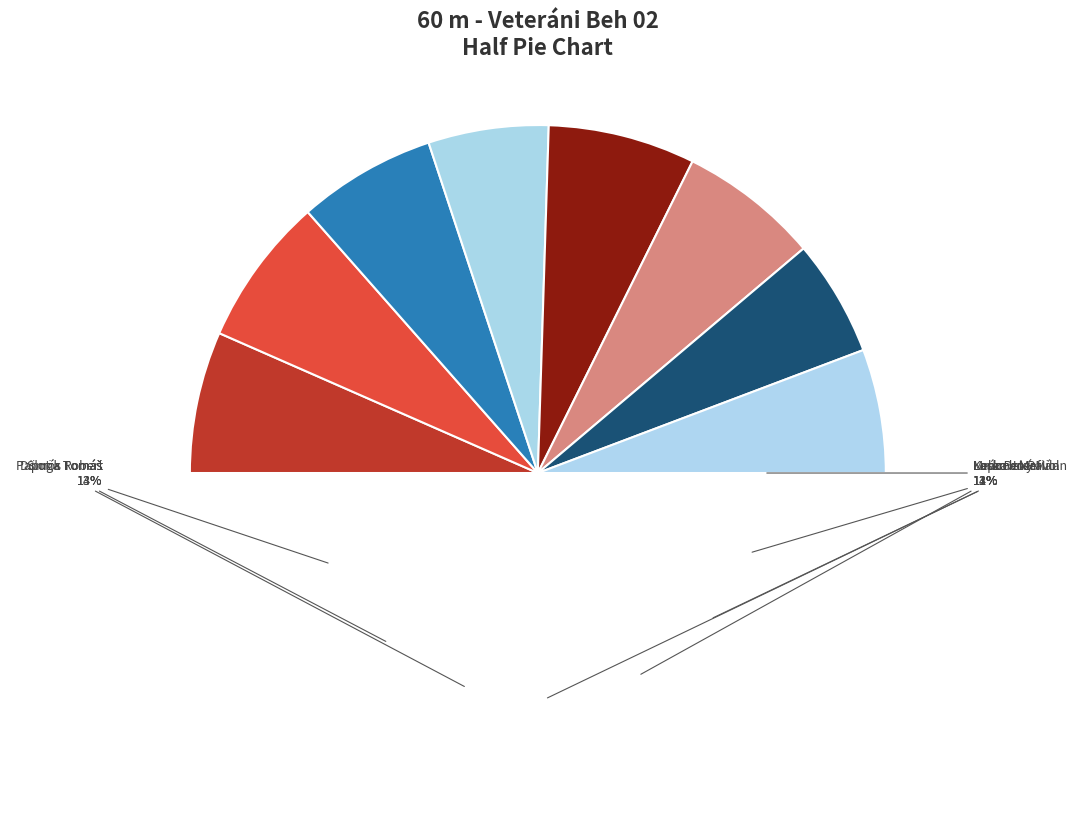

Count the number of slices in the pie.

8